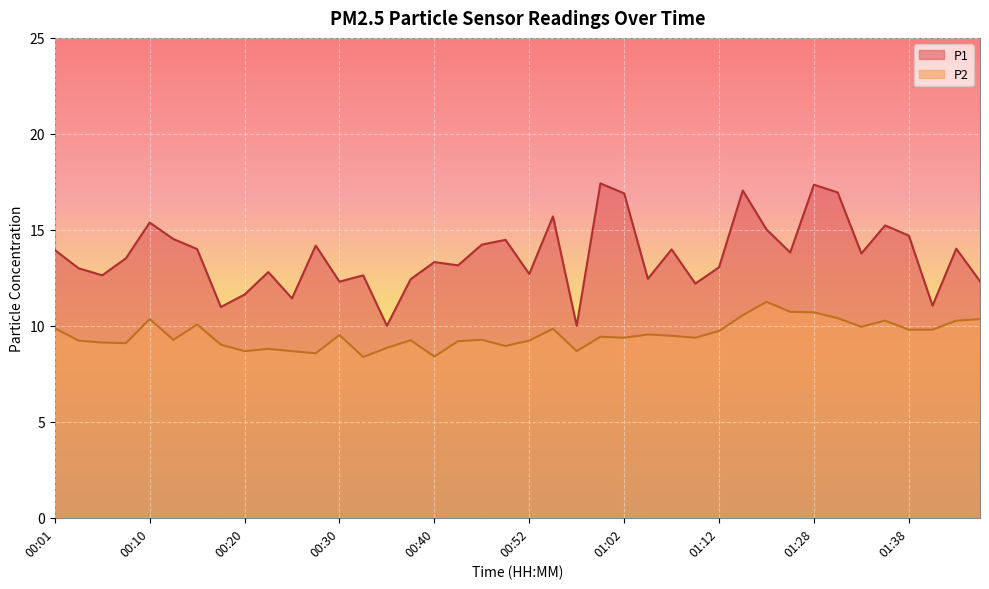

At which category is the sum across all series the highest?

01:28